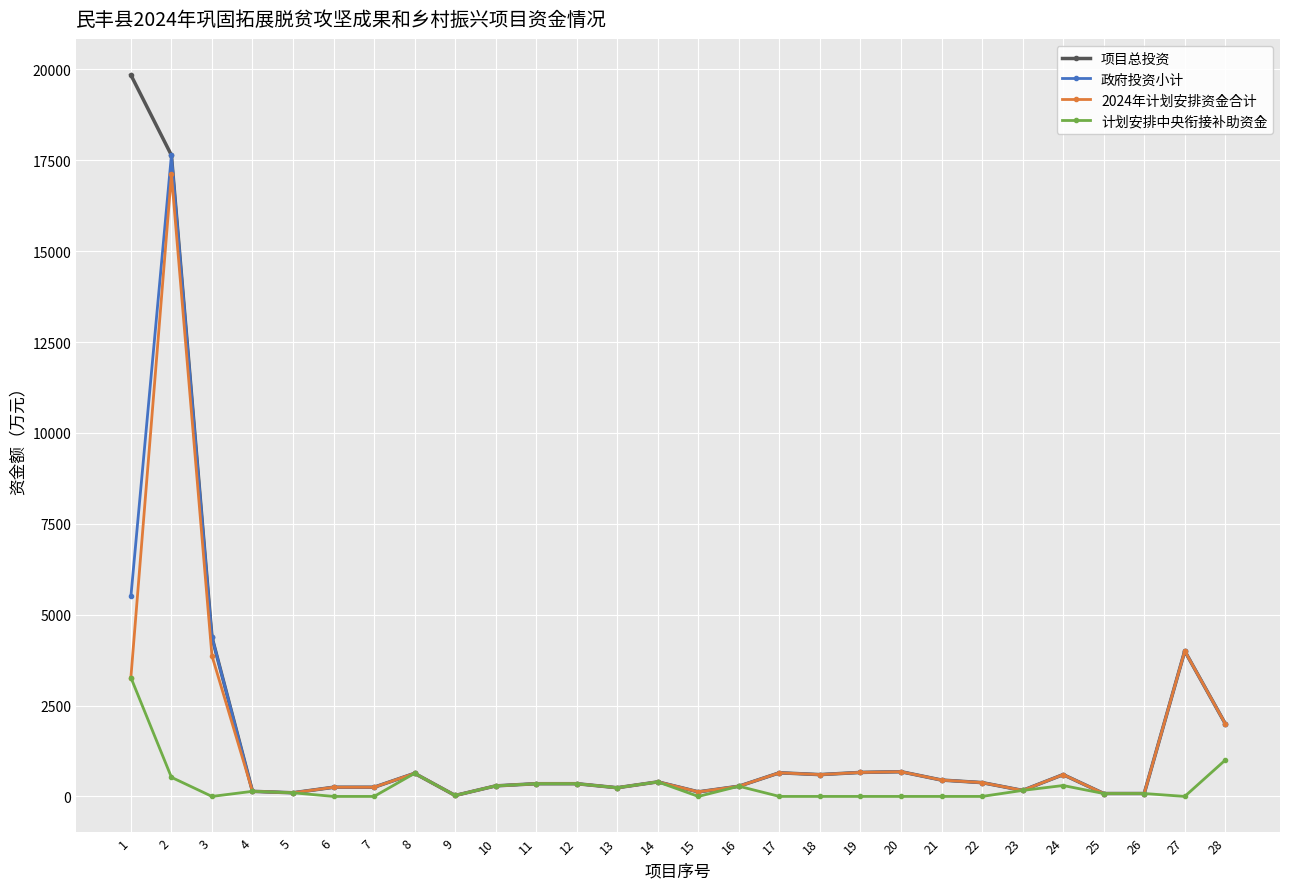

What is the maximum value shown in the chart?

19847.8